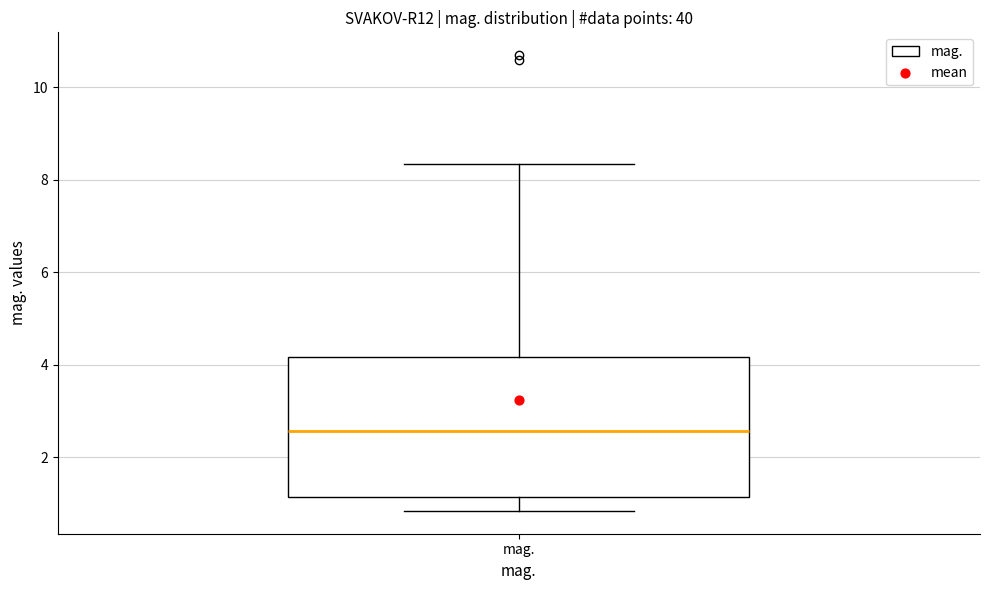

Where does the lower whisker of the box for mag. end on the y-axis? The values are not printed on the chart, so give them approximately, as read against the axis.

0.8